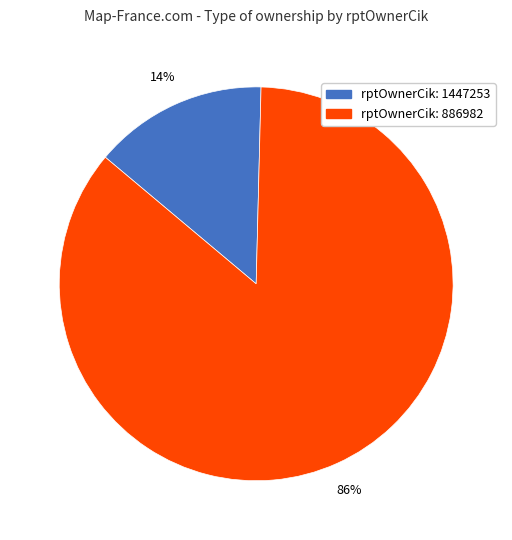

Is there a majority slice in this chart?

Yes